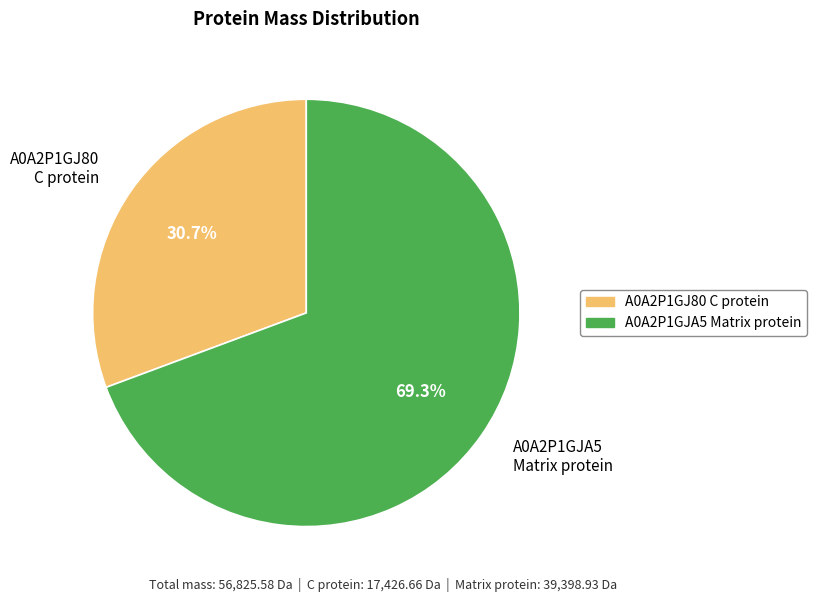

To the nearest percent, what is the difference between the largest and smallest slice percentages?

39%